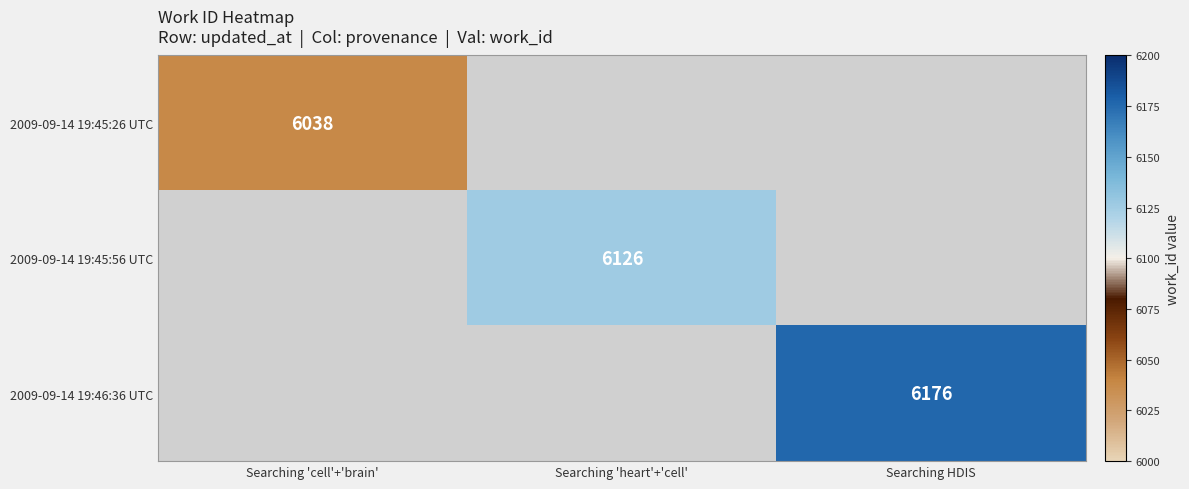

Which category has the highest value across all series?

Searching HDIS